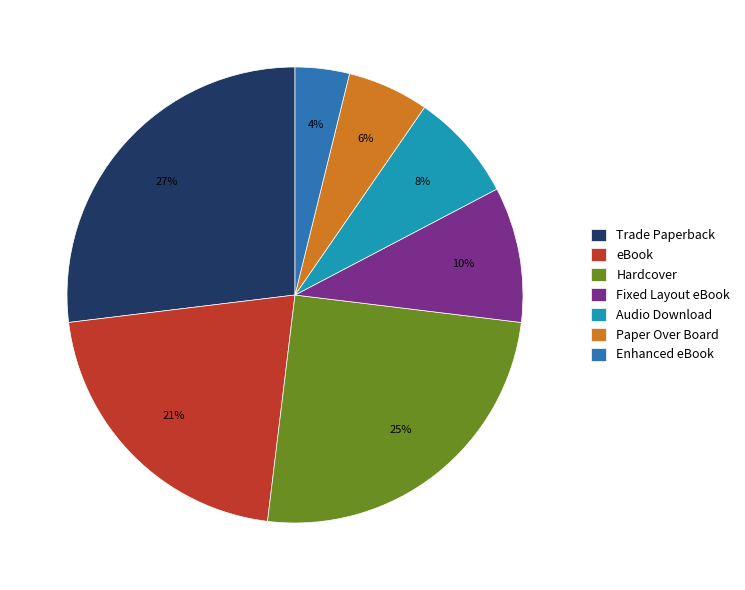

Does Trade Paperback account for over 50% of the chart?

No